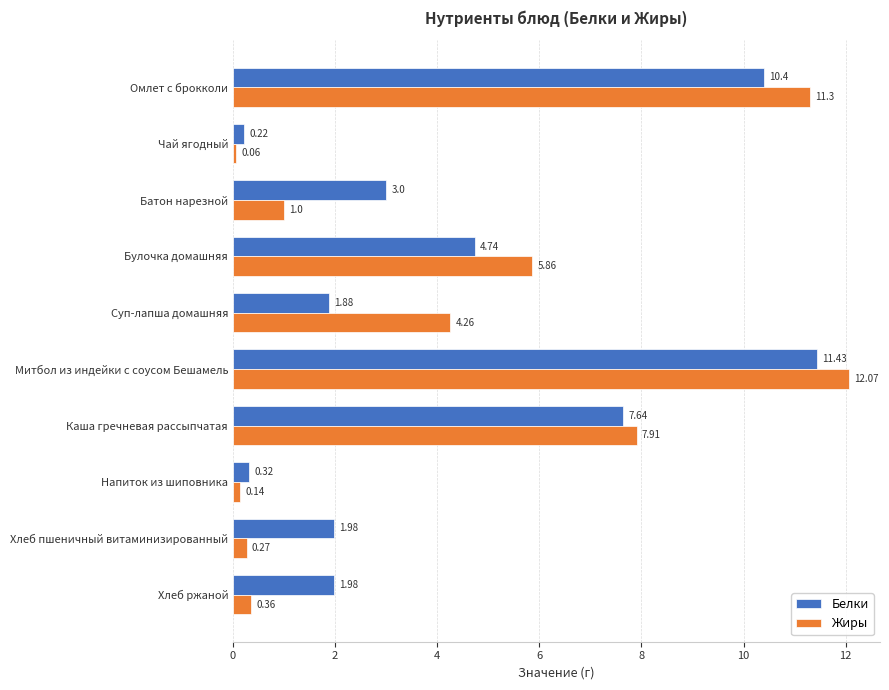

Where is Жиры nearest to the value 6?

Булочка домашняя